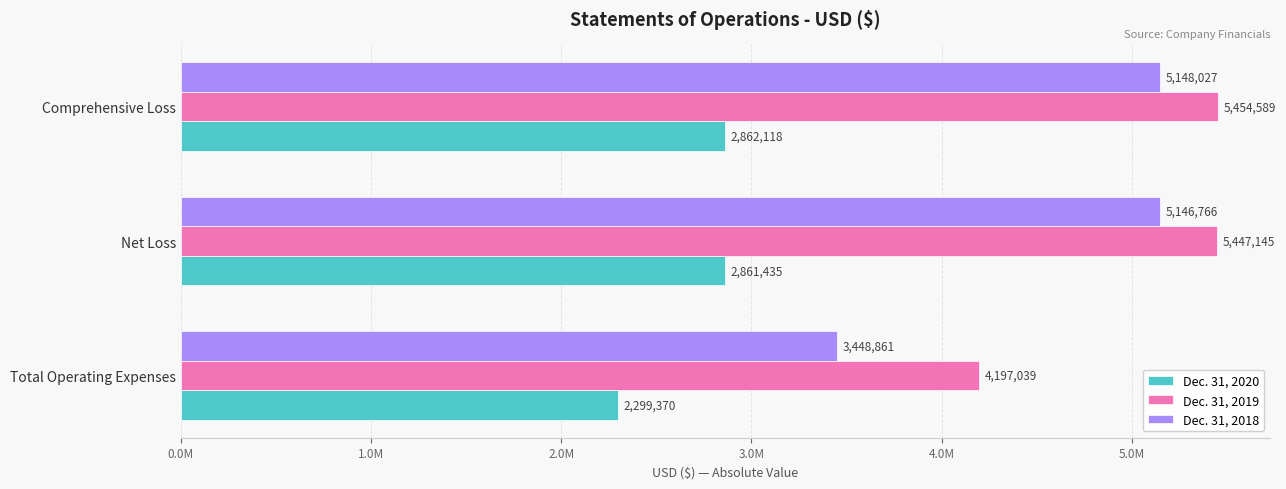

What are all the series names shown in the legend?

Dec. 31, 2020, Dec. 31, 2019, Dec. 31, 2018